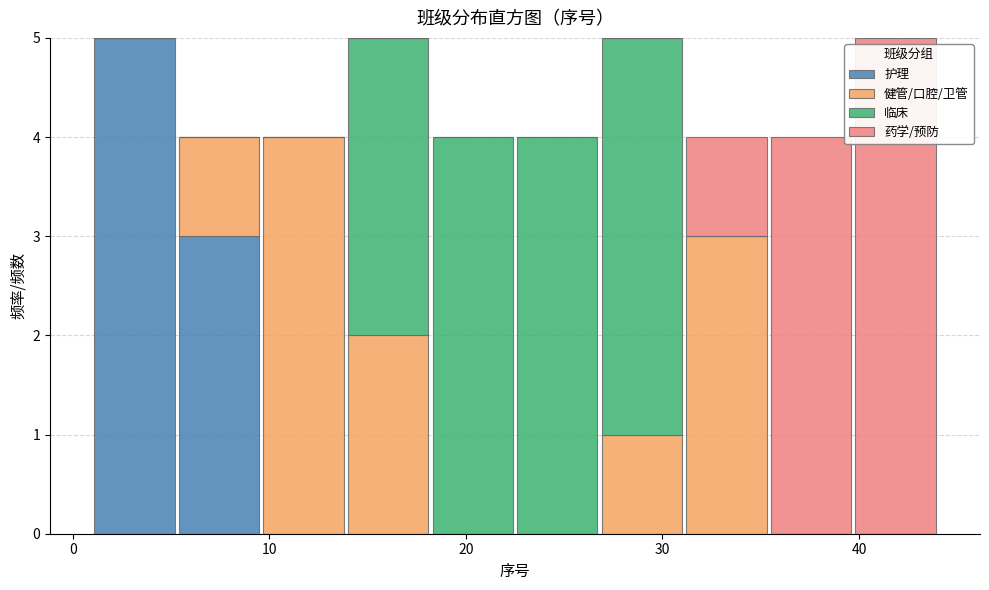

Reading left to right, transcribe this chart: for each stacked bar, give the range it covers on the x-axis and its total height. Neither the bar edges nor the heights are printed on the chart, so give them approximately, as read against the axes.

1.0 to 5.3: 5
5.3 to 9.6: 4
9.6 to 13.9: 4
13.9 to 18.2: 5
18.2 to 22.5: 4
22.5 to 26.8: 4
26.8 to 31.1: 5
31.1 to 35.4: 4
35.4 to 39.7: 4
39.7 to 44.0: 5